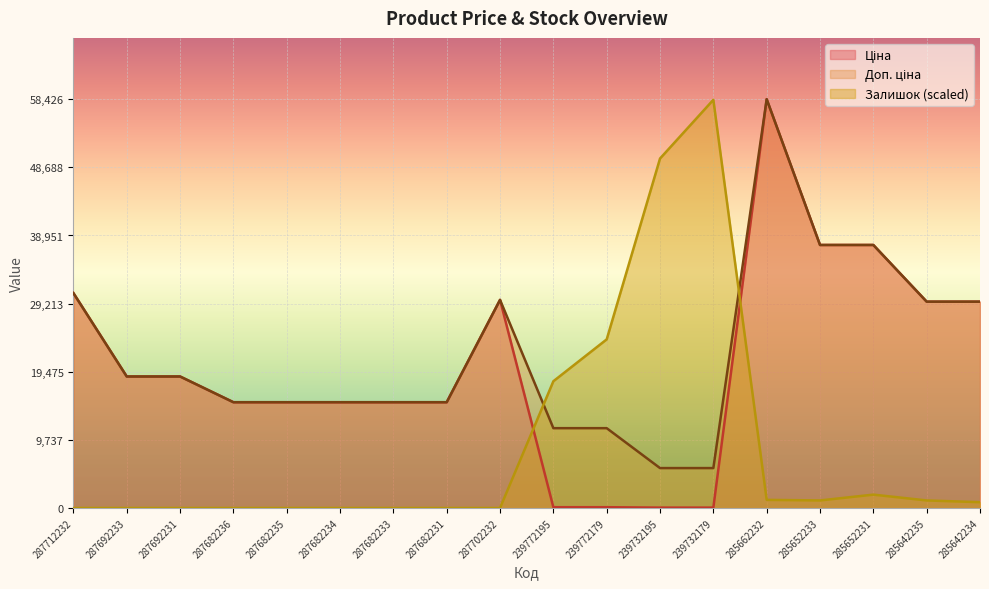

How many lines are shown in the chart?

3